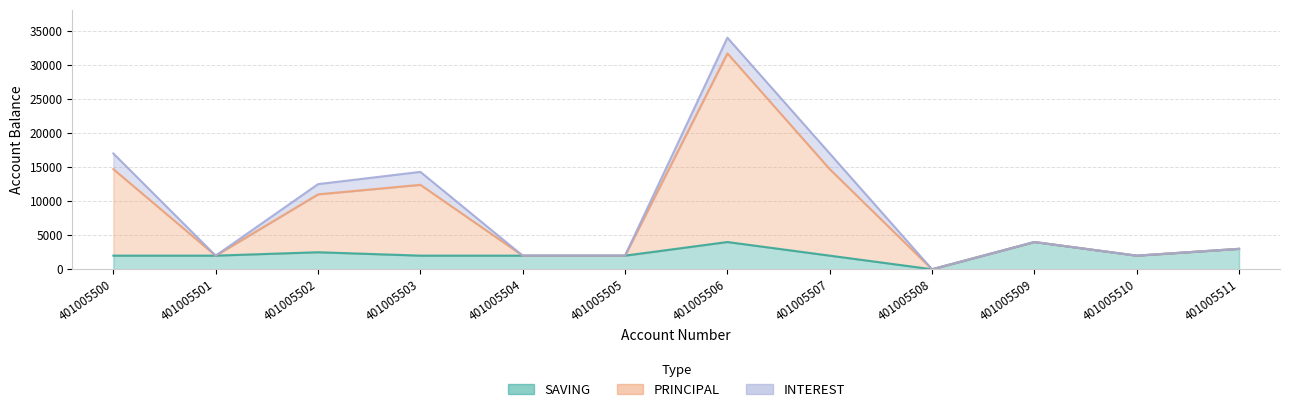

What is the total value across all series at 401005501?

4000